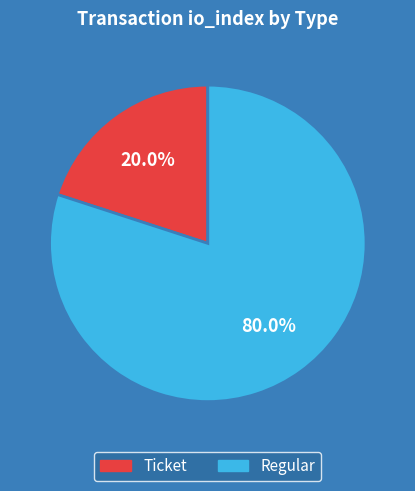

Does any single category account for the majority?

Yes